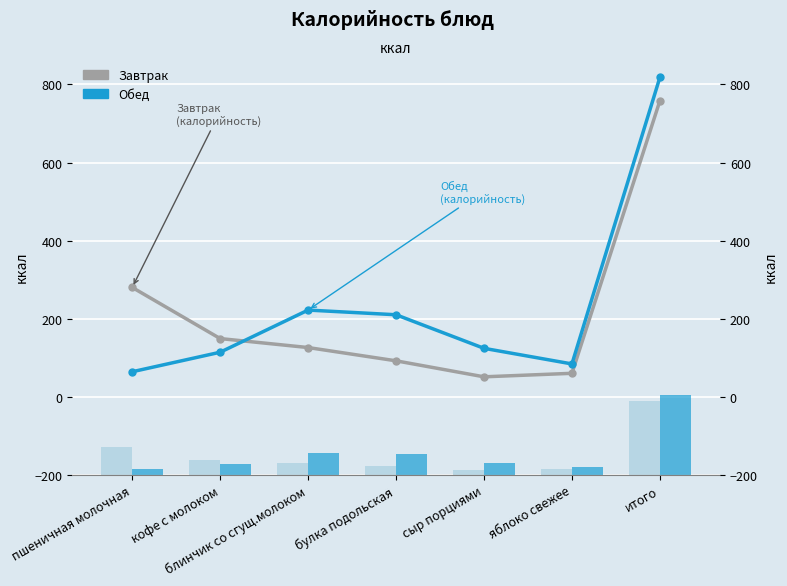

Which category has the lowest value across all series?

сыр порциями